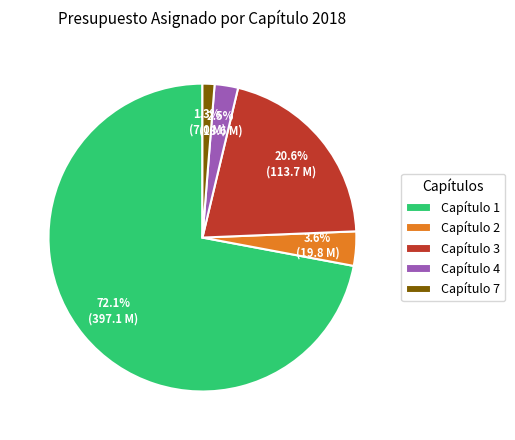

Is it true that Capítulo 3 is 26% of the pie?

False